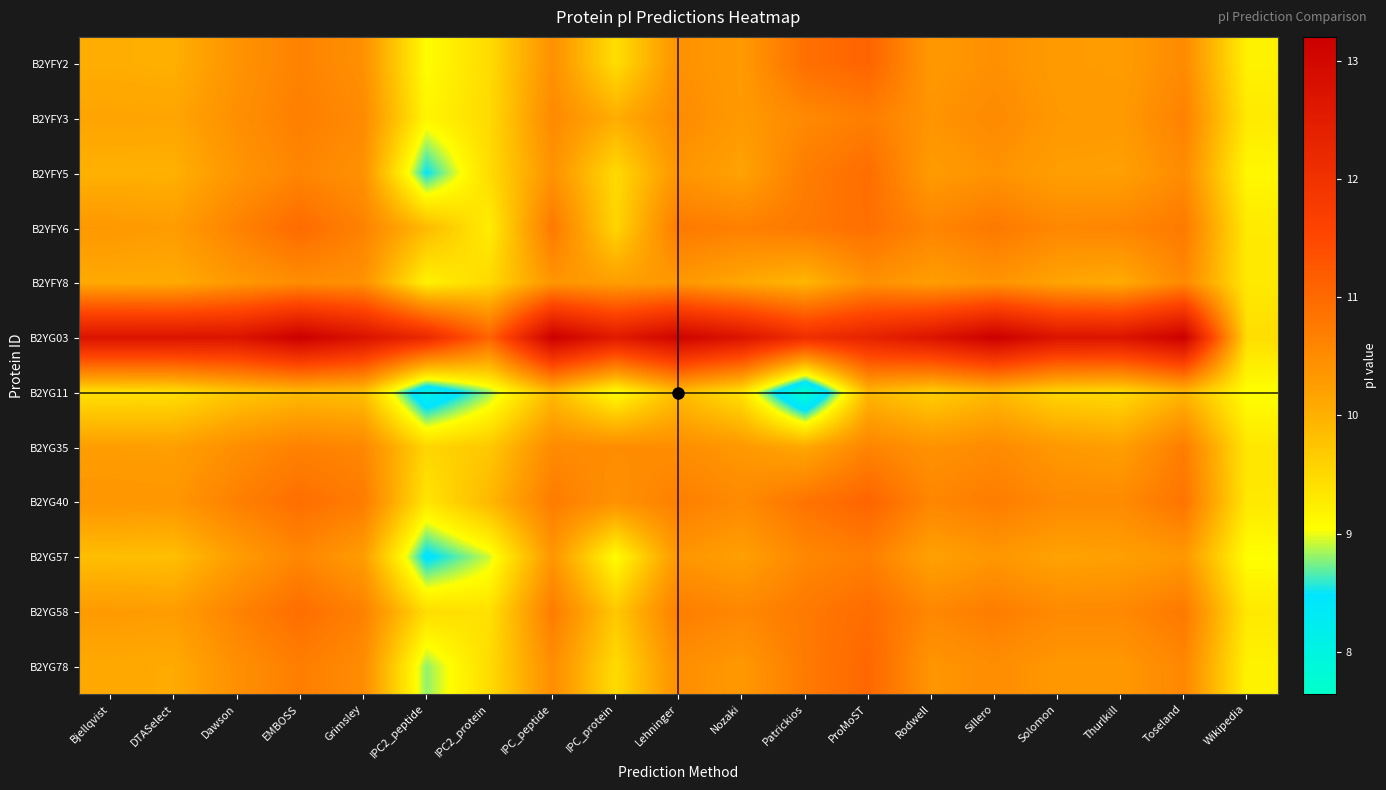

What is the difference between the highest and lowest values at ProMoST?

2.4